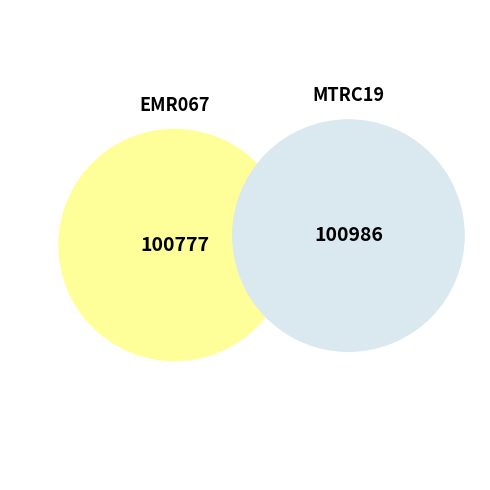

Combined, what portion of the pie is EMR067 and MTRC19?

100.0%